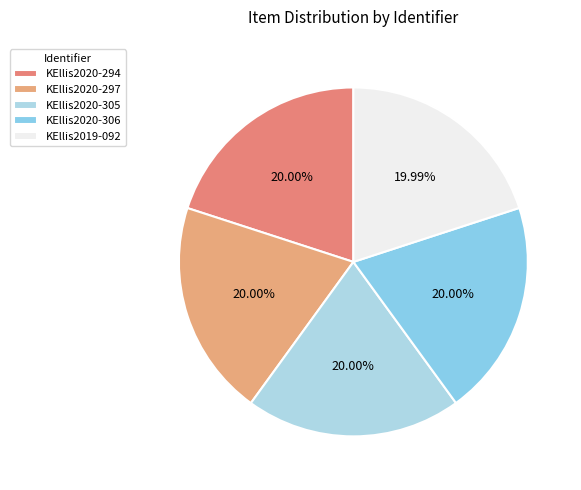

How many segments does this pie chart have?

5